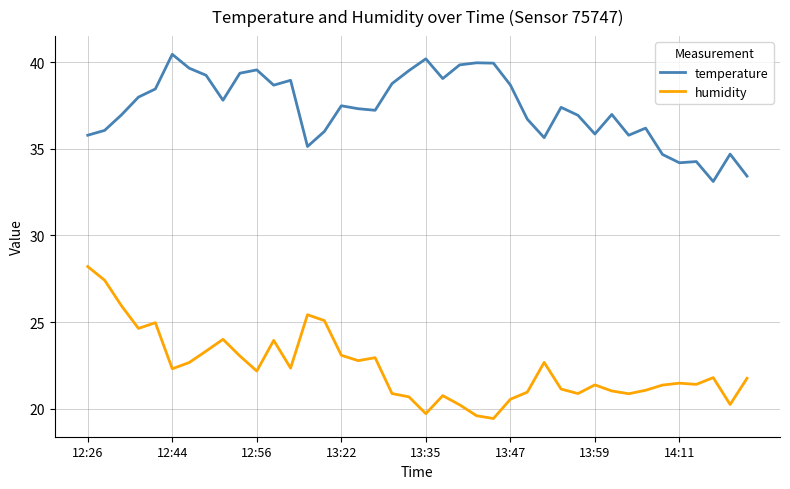

True or false: humidity and temperature cross at least once.

False